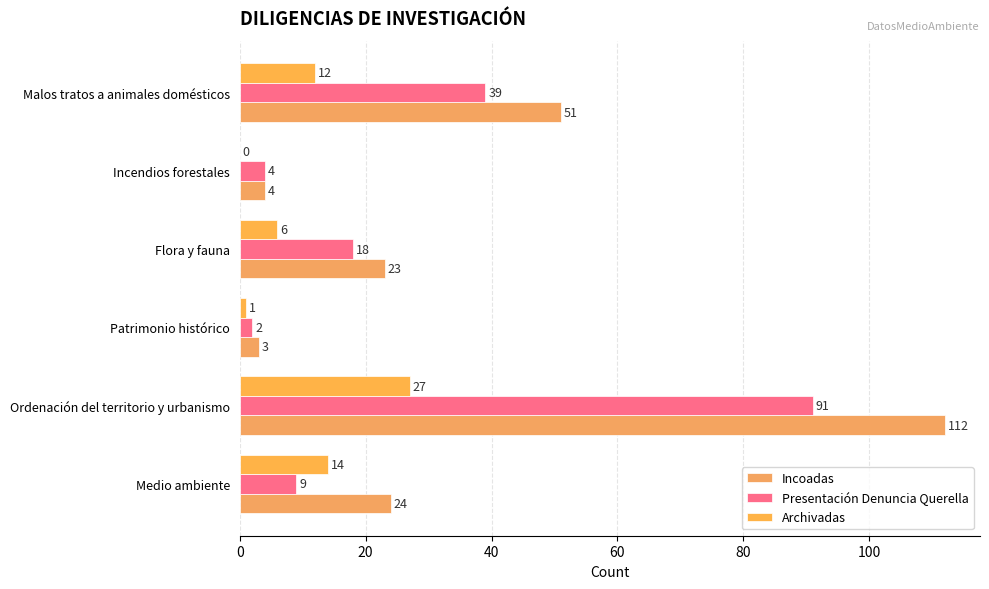

What is the average value of the Incoadas series?

36